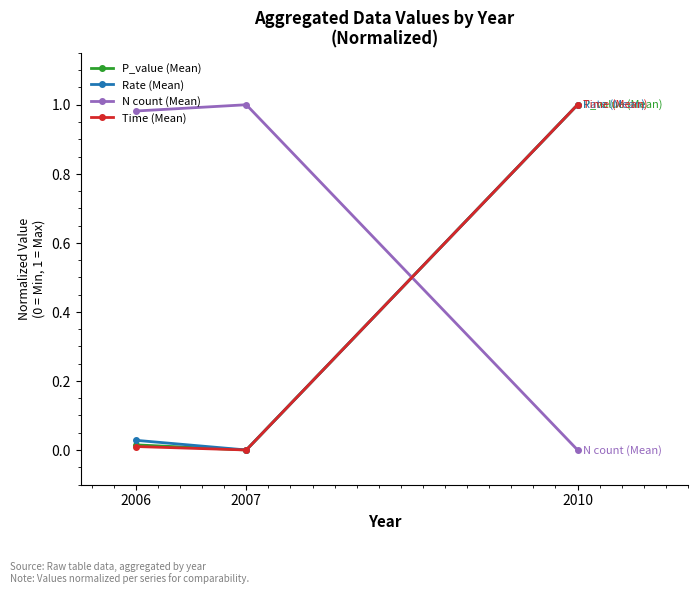

True or false: P_value (Mean) has a value of 1.0 at 2010.

True